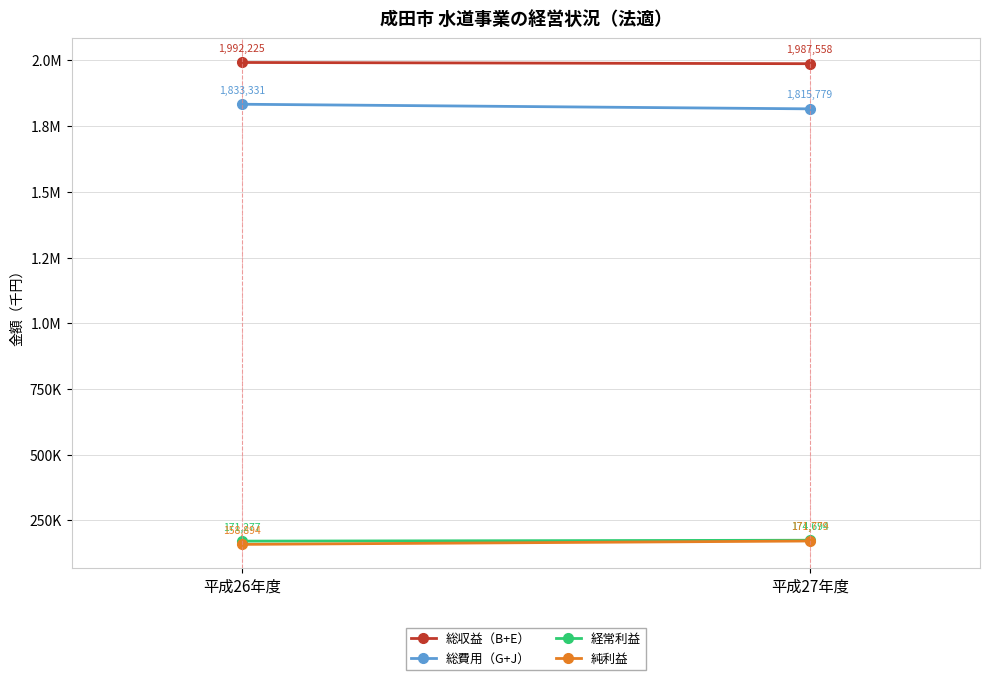

What is the value of the 総収益（B+E） point at the 1st from the left?

1992225